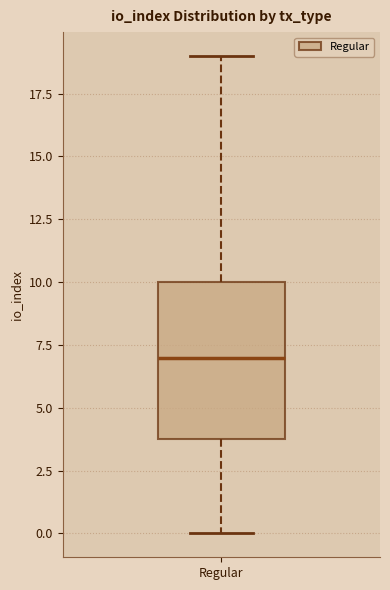

Transcribe this box plot: give where the median line is, the range the box spans, and where the two whiskers end, as read against the y-axis. The values are not printed on the chart, so give them approximately, as read against the axis.

median 7, box 4 to 10, whiskers 0 to 19